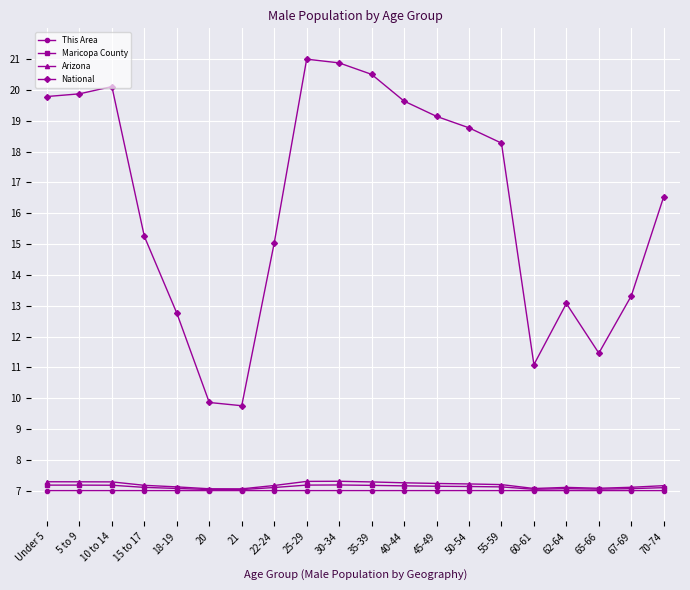

What is the label of the 8th point from the left?

22-24